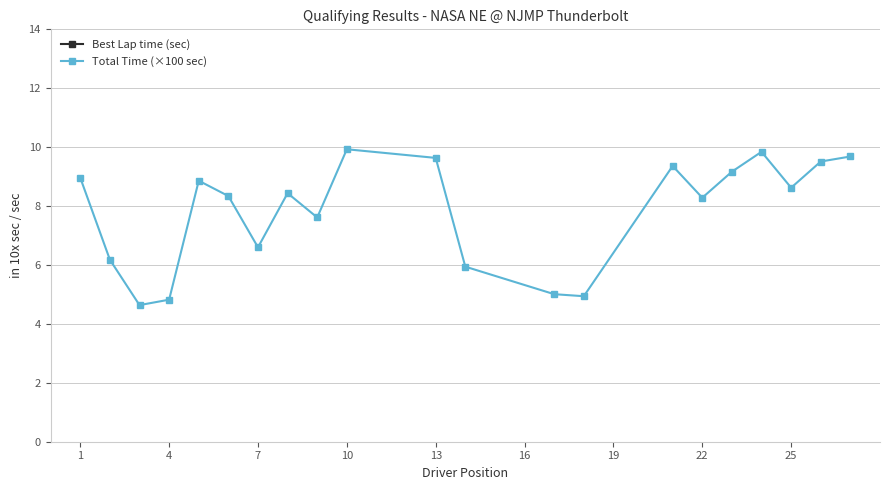

Is this an area chart (filled region under the line)?

No